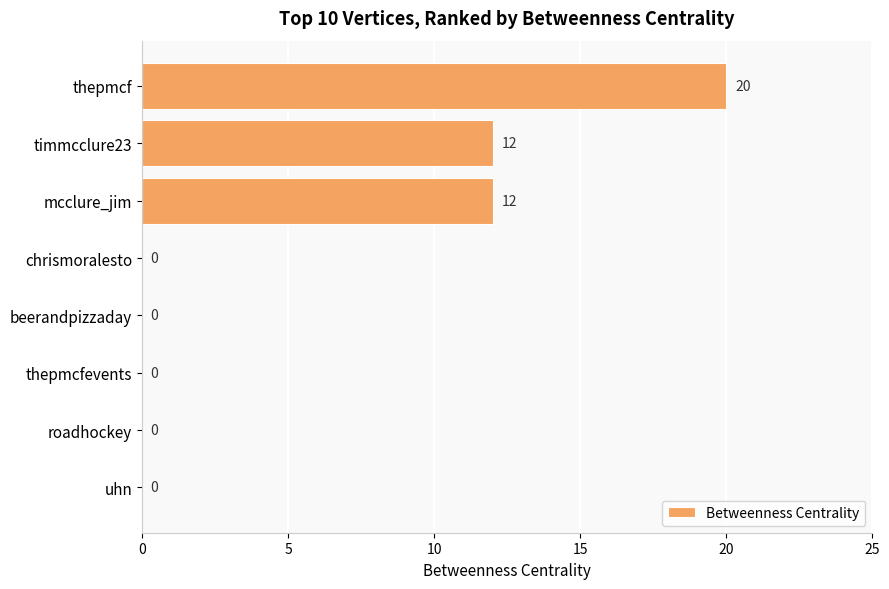

What is the change in value from timmcclure23 to uhn?

-12